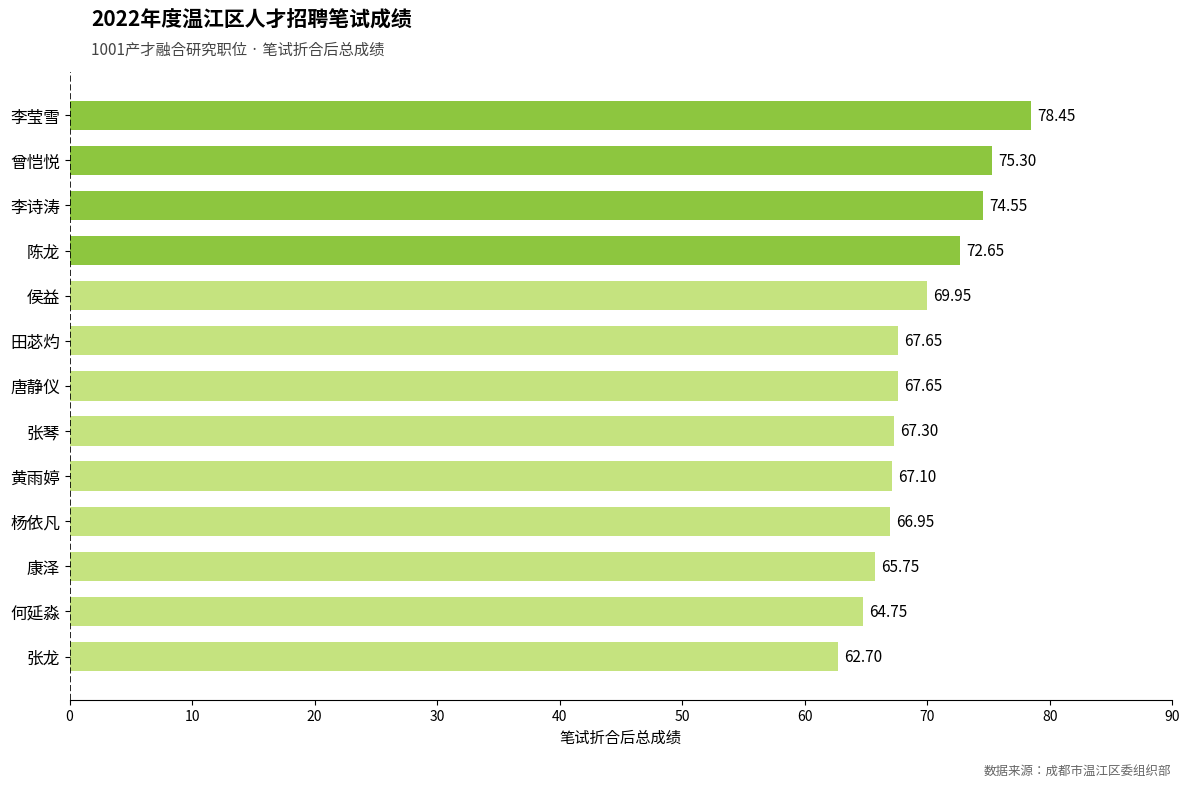

Are the bars horizontal?

Yes